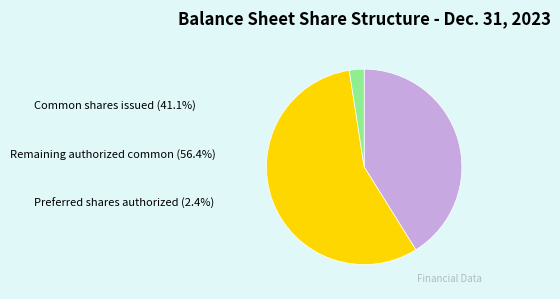

The Common shares issued slice represents 41% of the pie. True or false?

True